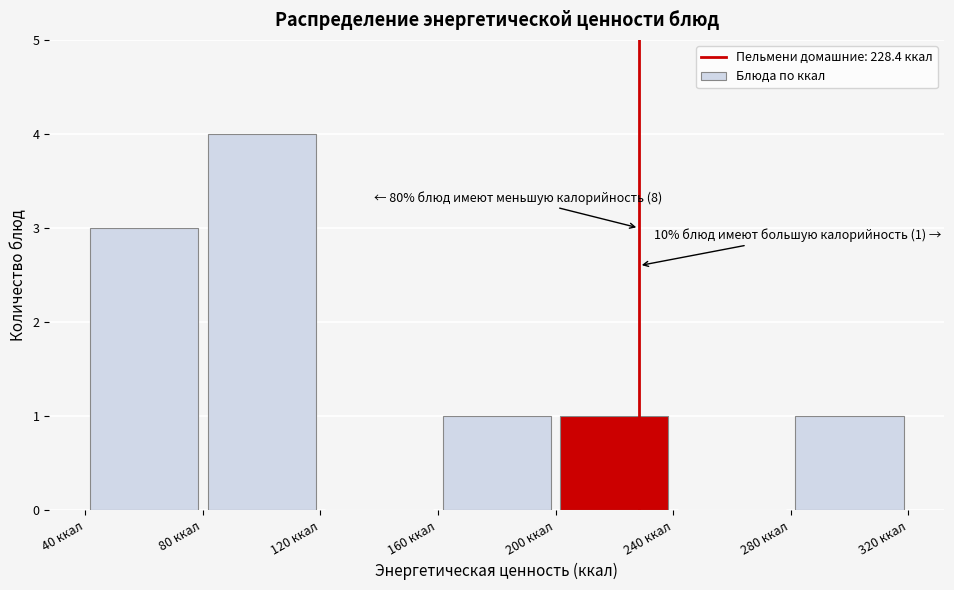

Which range on the x-axis has the tallest bar?

80 to 120